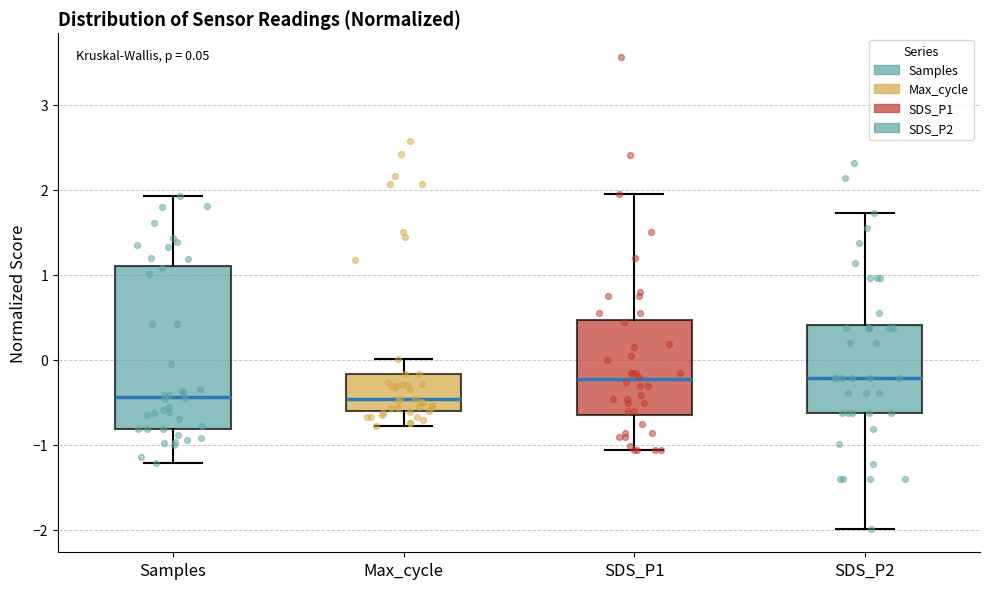

Comparing the boxes themselves (not the whiskers), which one is the tallest?

Samples